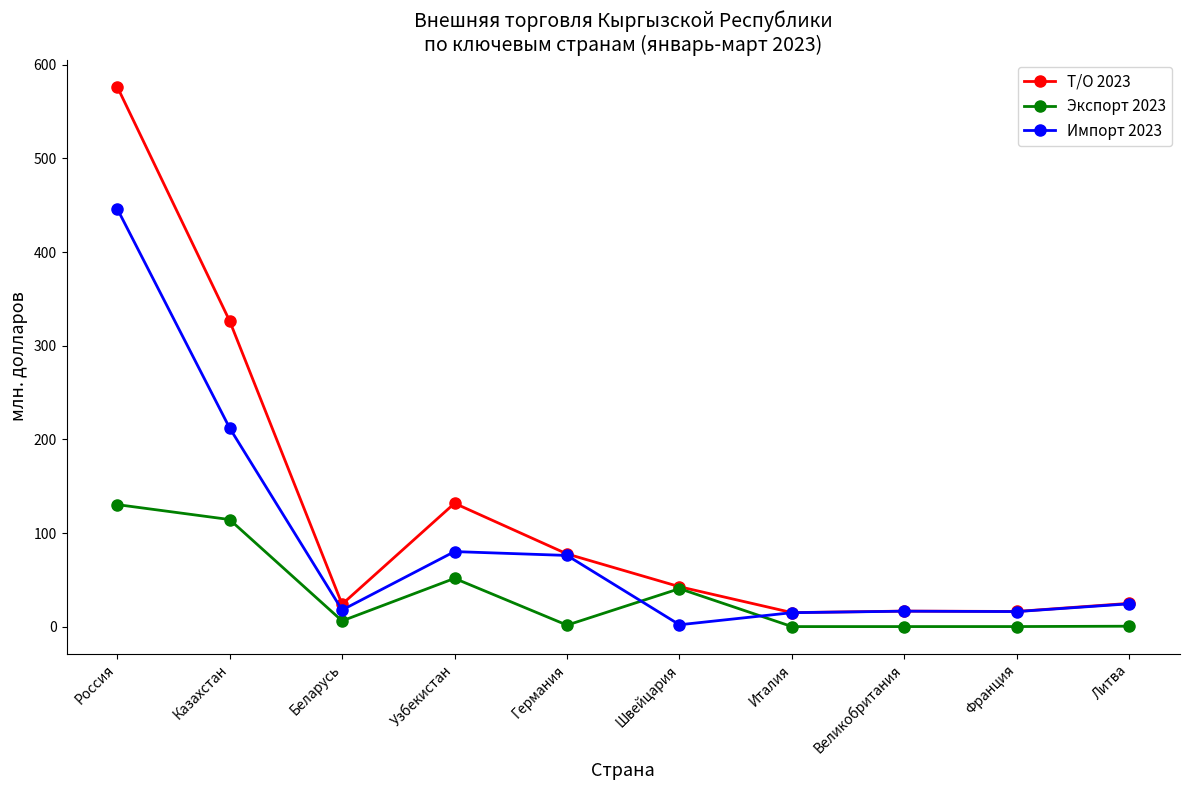

What is the difference between the Т/О 2023 values at Великобритания and Литва?

8.3